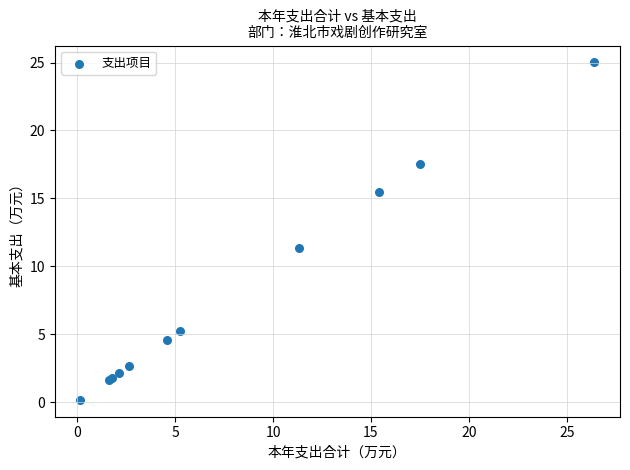

What Y value in the scatter plot is closest to 12?

11.3